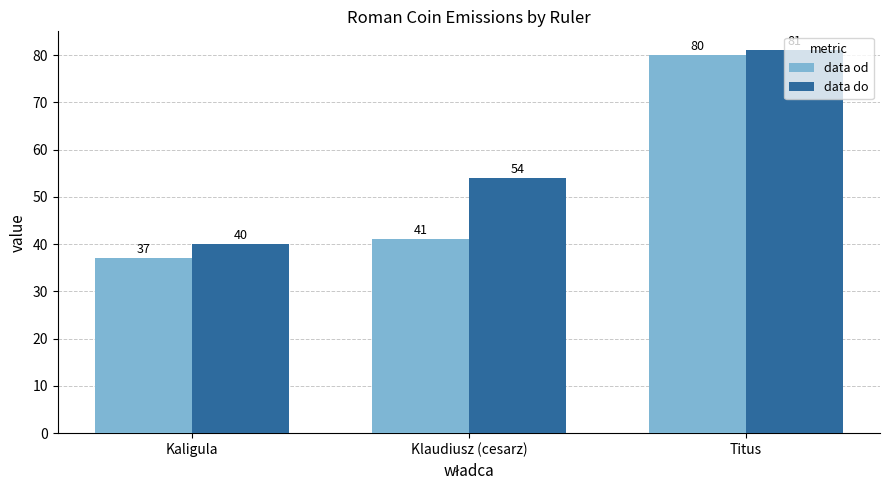

What is the total value across all series at Titus?

161